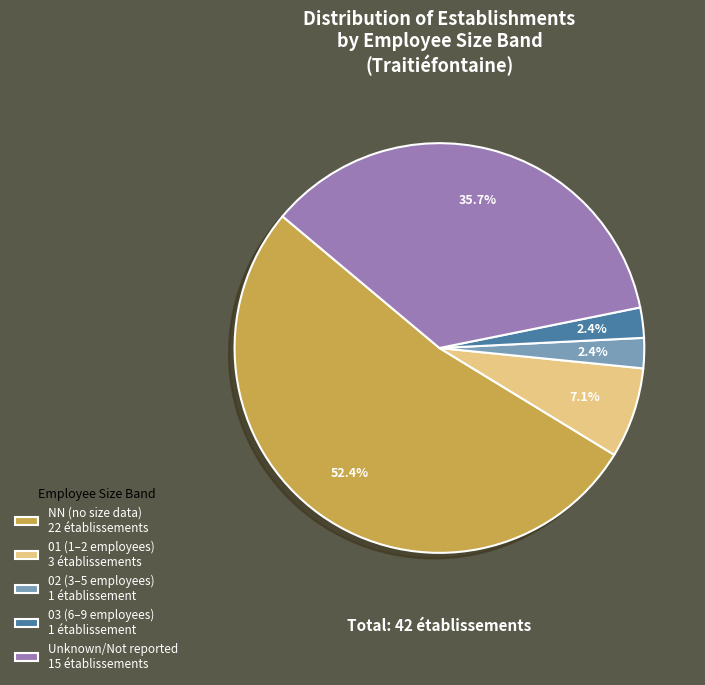

Which slice represents more than half of the pie?

NN (no size data) 22 établissements